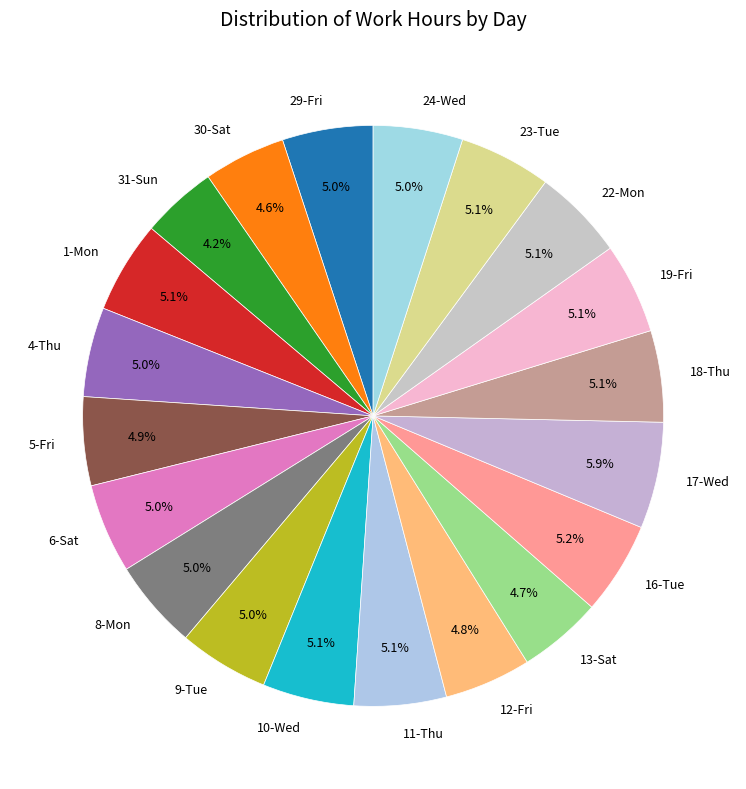

Is there a majority slice in this chart?

No